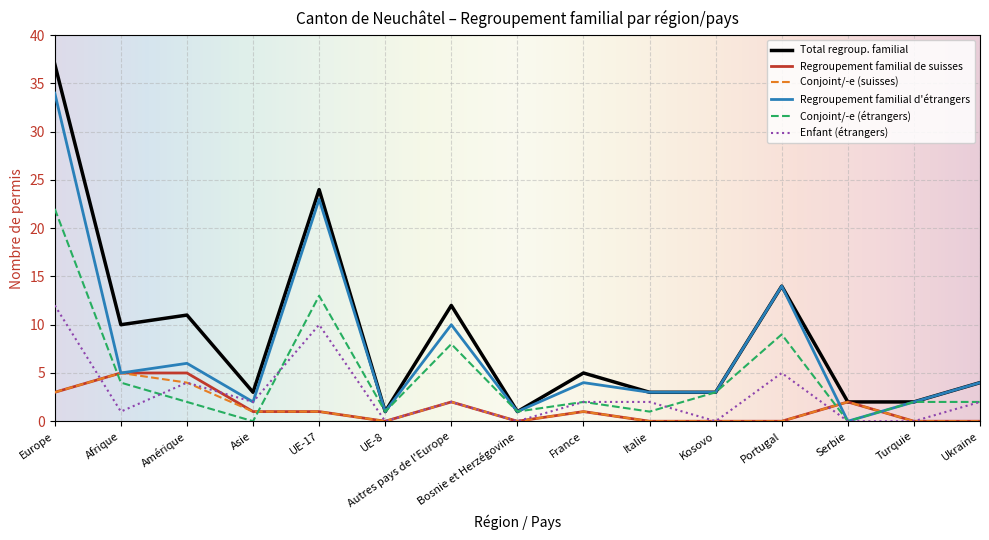

What position from the left is Europe?

1